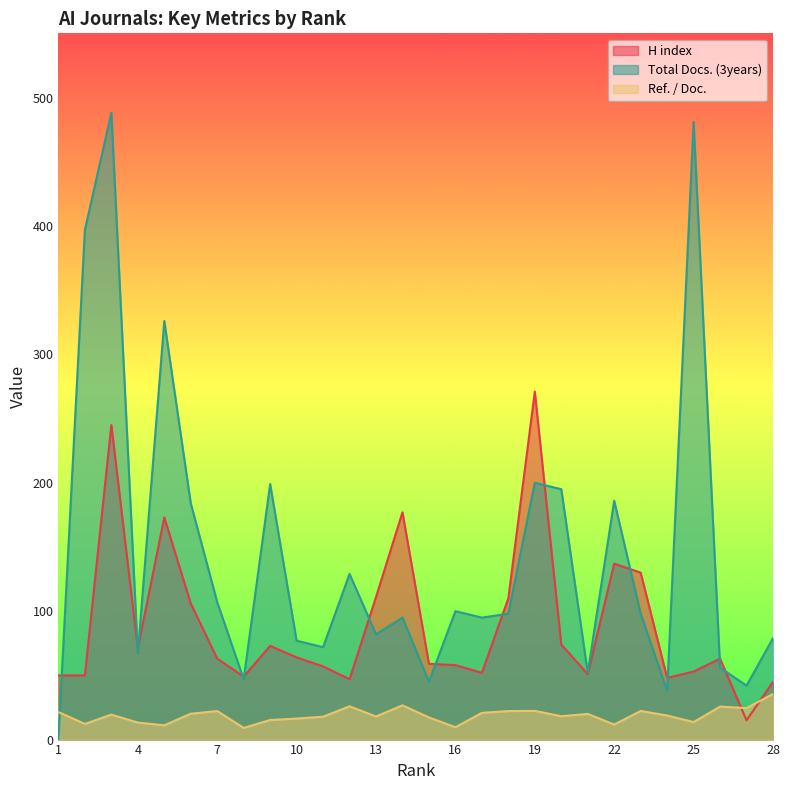

List the labels in order of Total Docs. (3years) value, smallest first.

1, 24, 27, 15, 8, 21, 26, 4, 11, 10, 28, 13, 17, 14, 23, 18, 16, 7, 12, 6, 22, 20, 9, 19, 5, 2, 25, 3